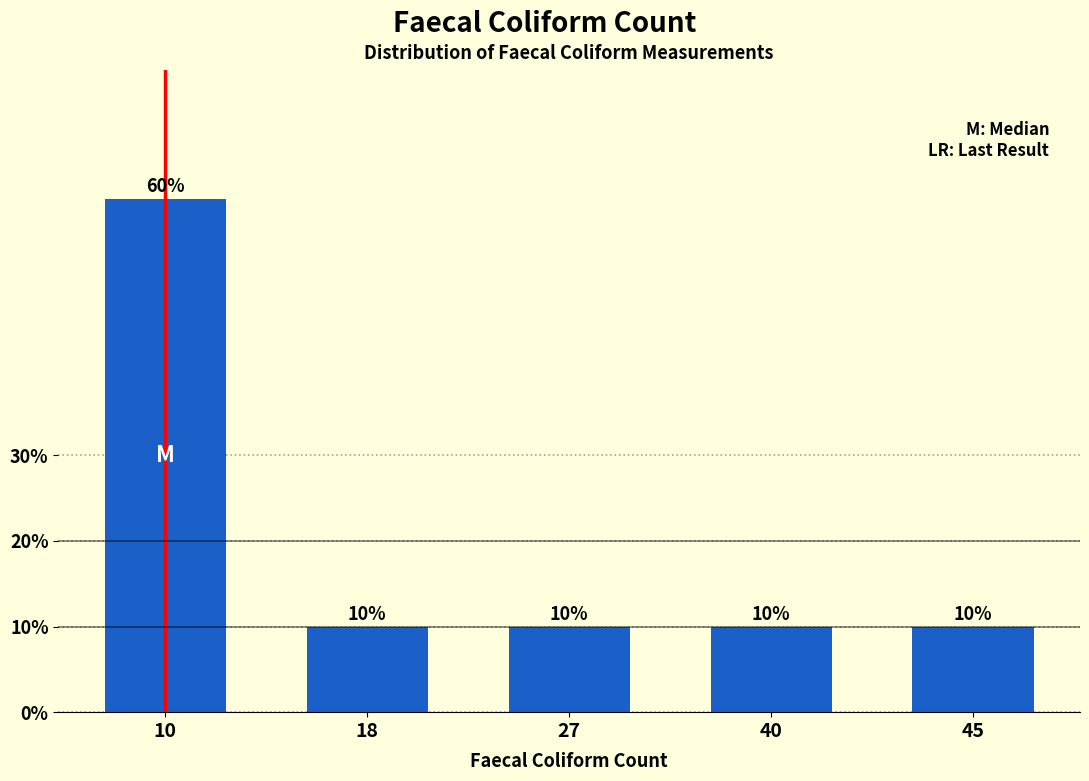

Reading right to left, transcribe all the data shown in this chart.

10	10	10	10	60